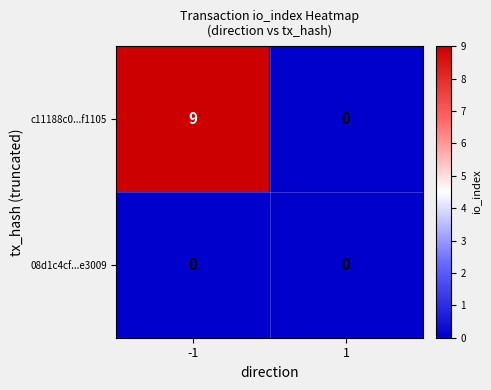

What is the total value across all series at -1?

9